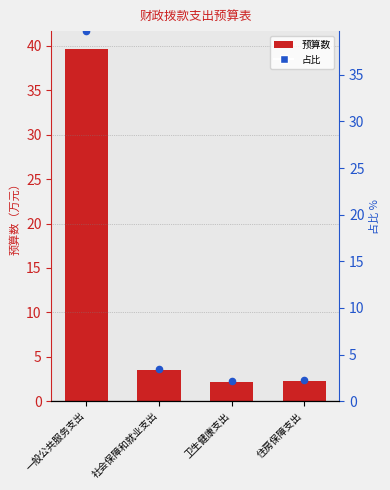

Which series reaches the minimum Y coordinate?

预算数